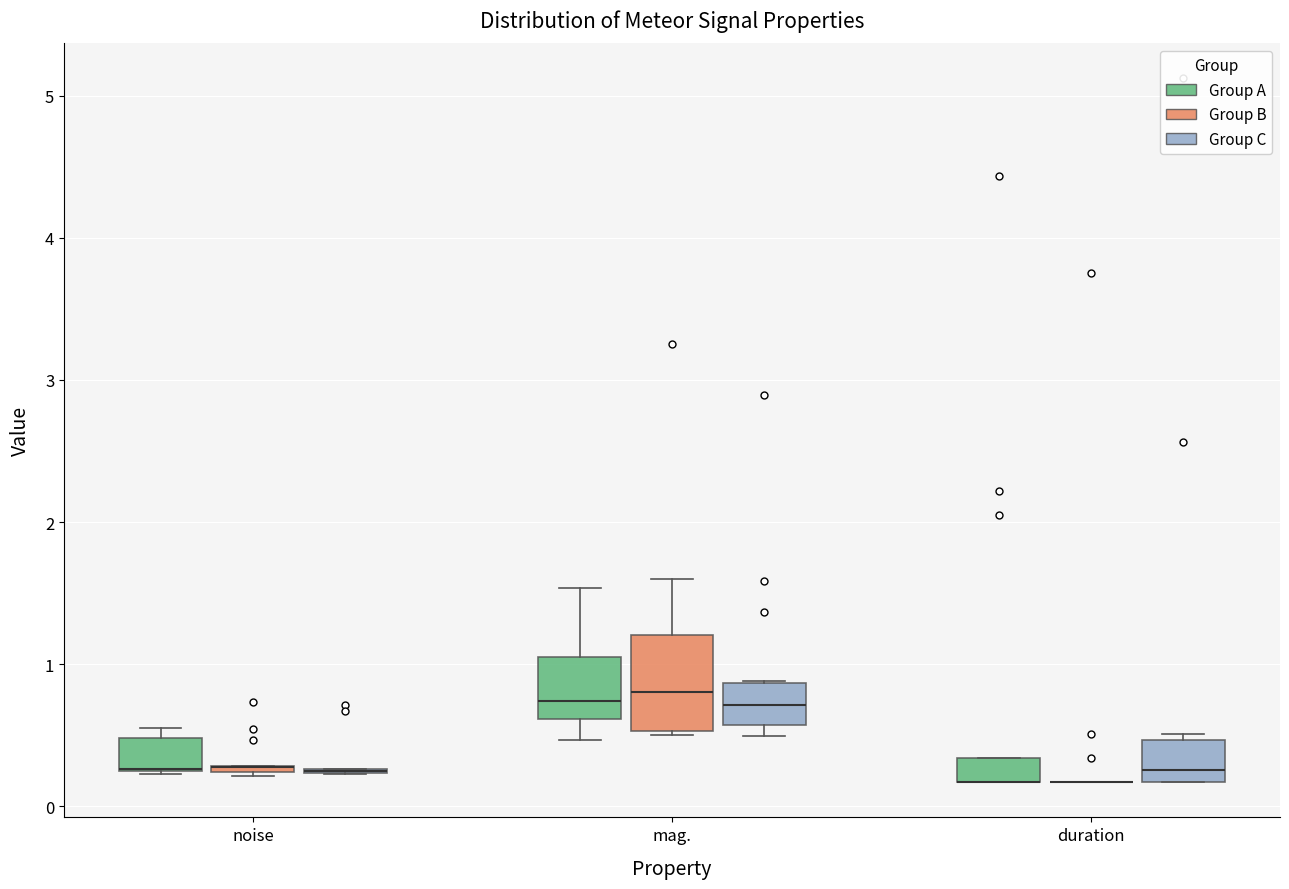

Which box is the tallest, from its lower edge to its upper edge?

mag. (Group B)